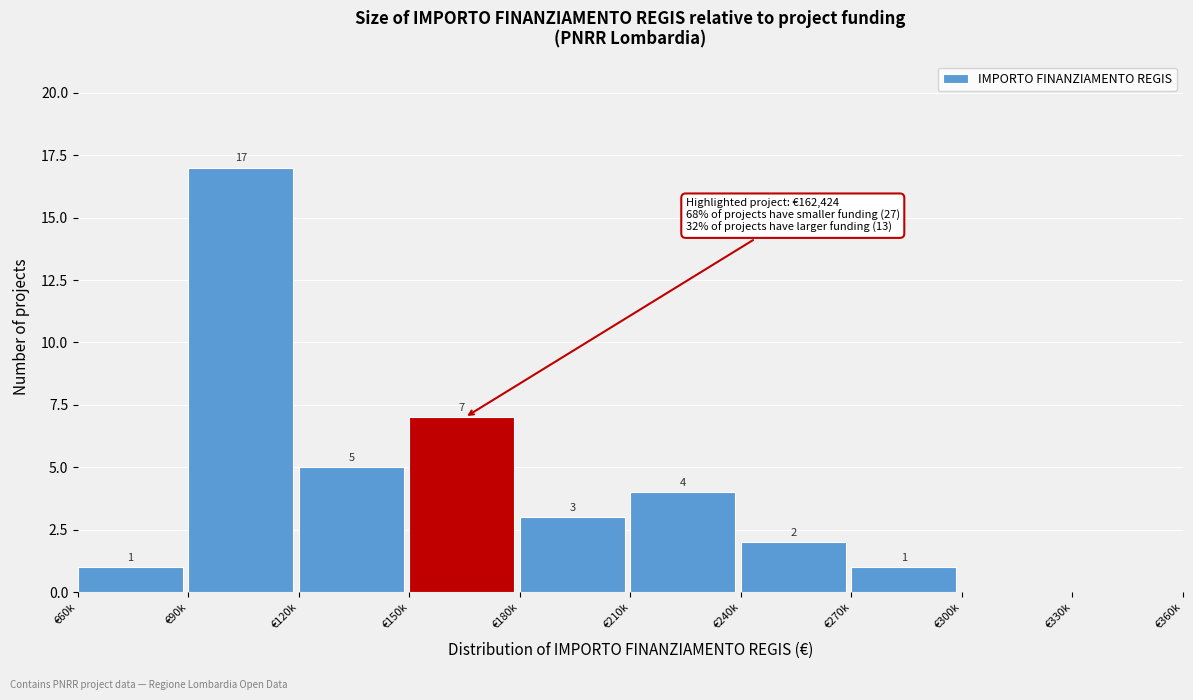

Reading right to left, list all the values displayed in this chart.

€330k=0	€300k=0	€270k=1	€240k=2	€210k=4	€180k=3	€150k=7	€120k=5	€90k=17	€60k=1